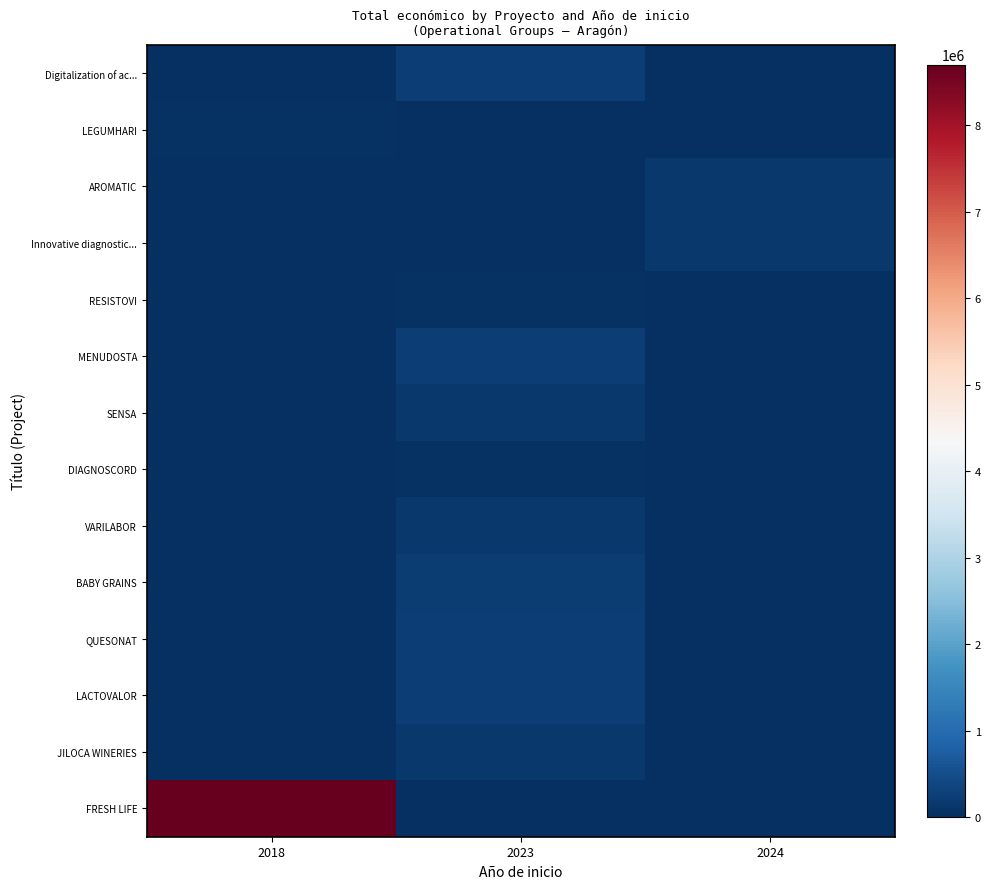

Between 2018 and 2023, which is larger?

2023